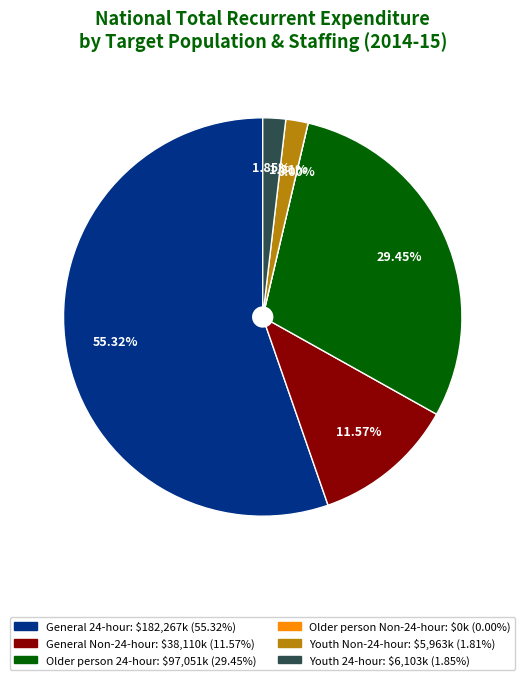

What portion of the pie excludes Youth Non-24-hour?

98.2%